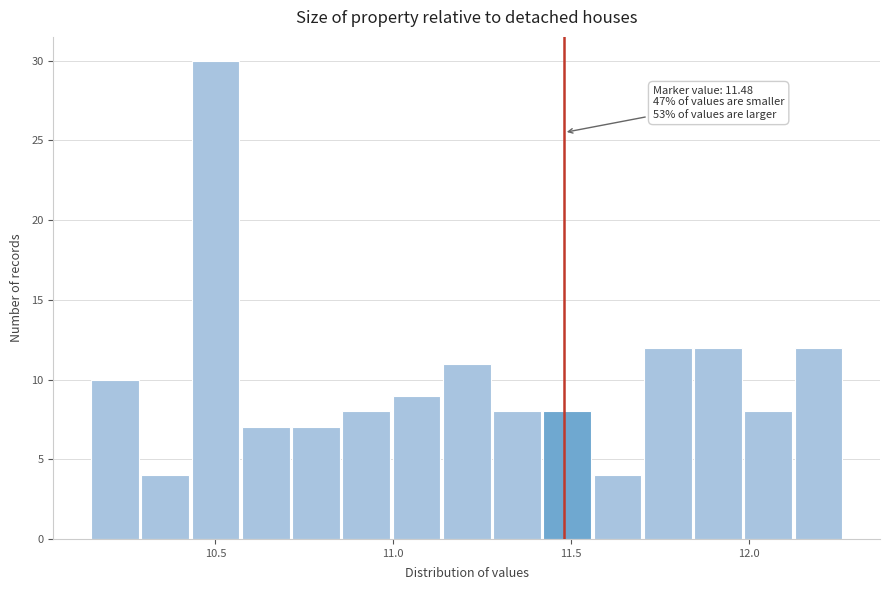

Read against the x-axis, roughly where is the centre of the tallest bar?

10.50